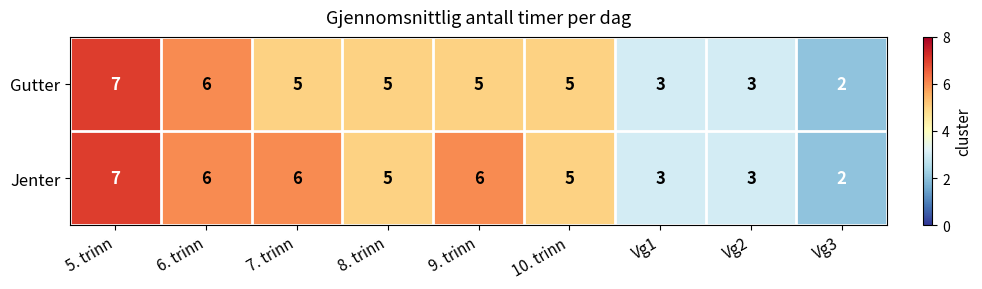

True or false: Jenter has a value of 3 at 9. trinn.

False